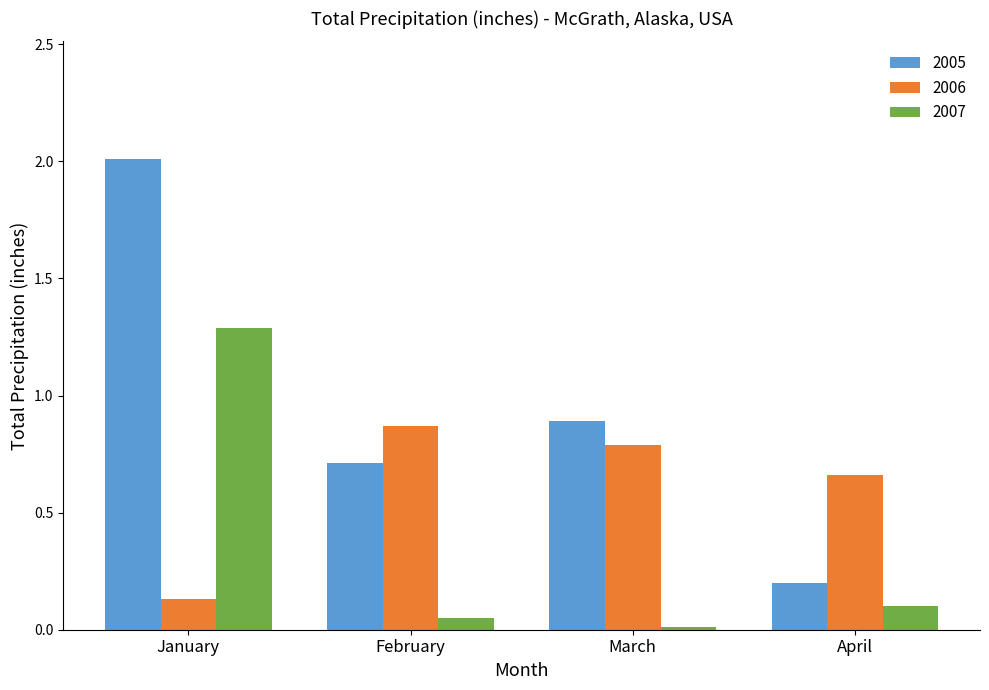

Rank the categories by 2006 value from highest to lowest.

February, March, April, January